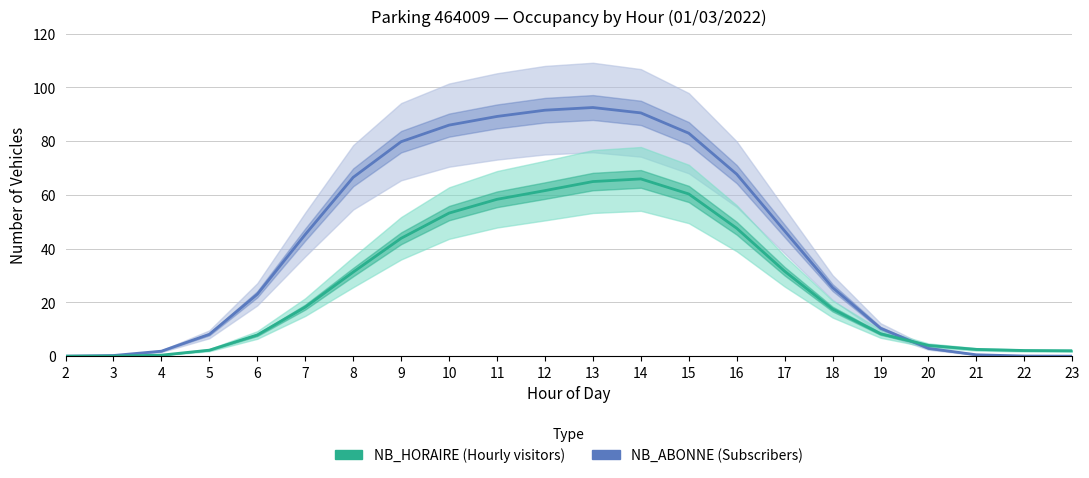

What is the difference between the NB_HORAIRE values at 19 and 20?

4.3